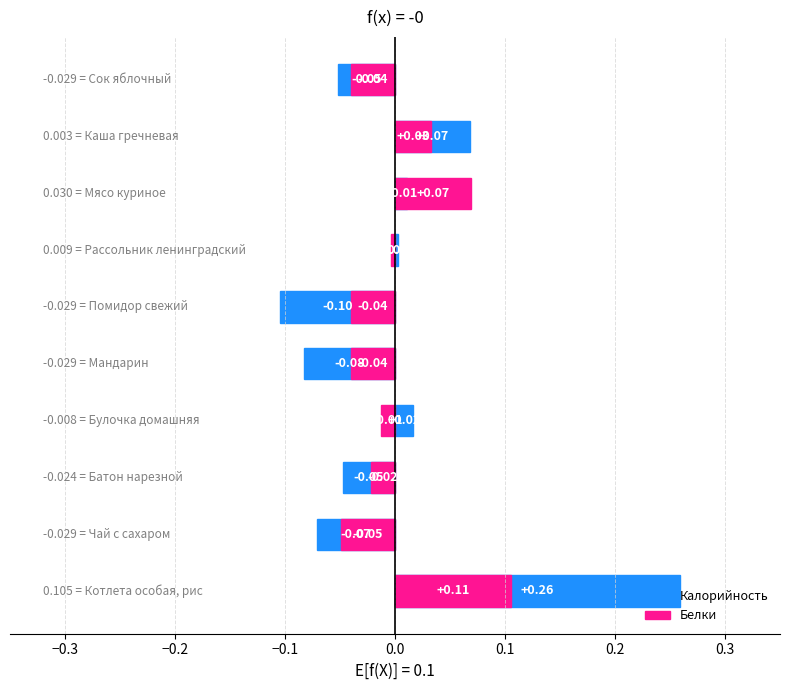

What is the total value across all series at 9?

-0.1